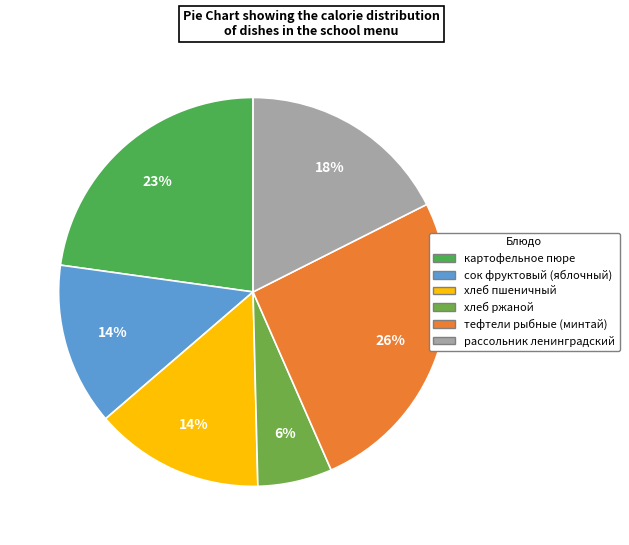

To the nearest percent, what portion does рассольник ленинградский represent?

18%